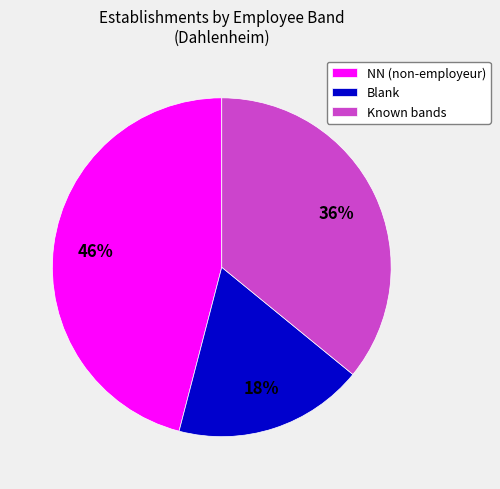

Rank the categories by value from highest to lowest.

NN (non-employeur), Known bands, Blank